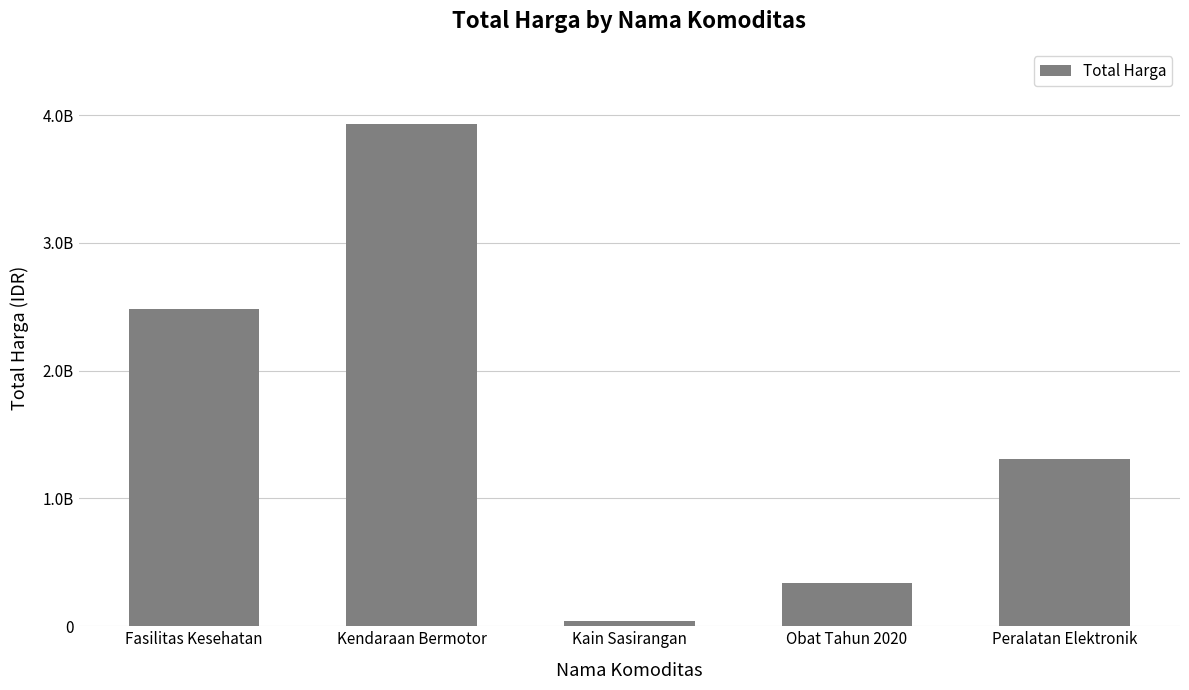

True or false: the data shows 1782163011 at Peralatan Elektronik.

False